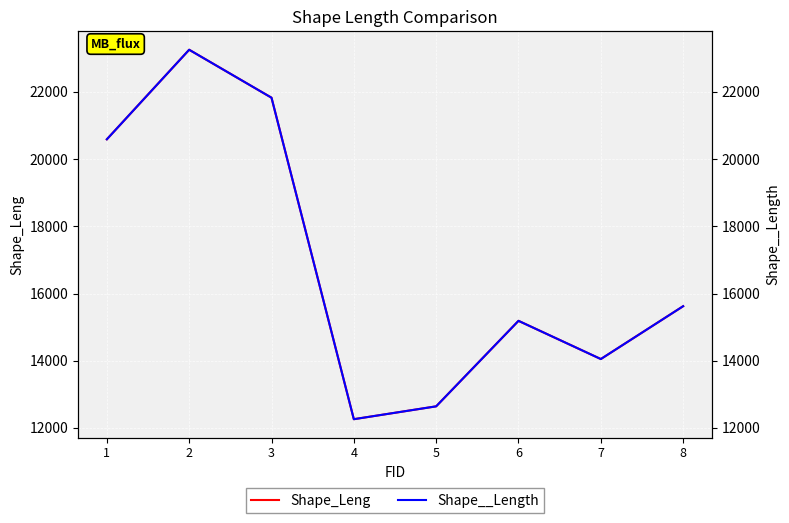

The Shape__Length series shows 21494.8 at 5. True or false?

False